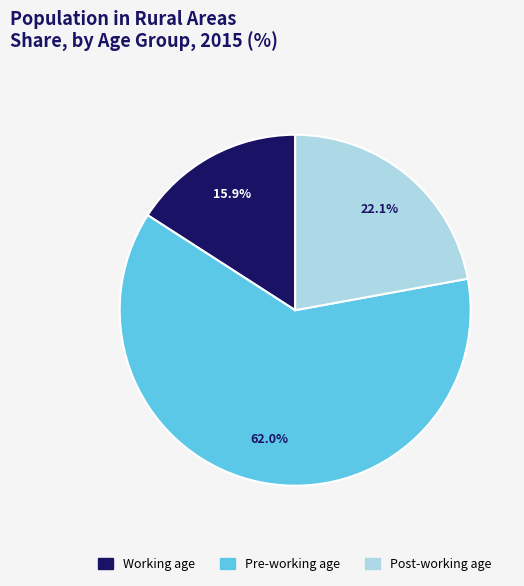

Does any single category account for the majority?

Yes